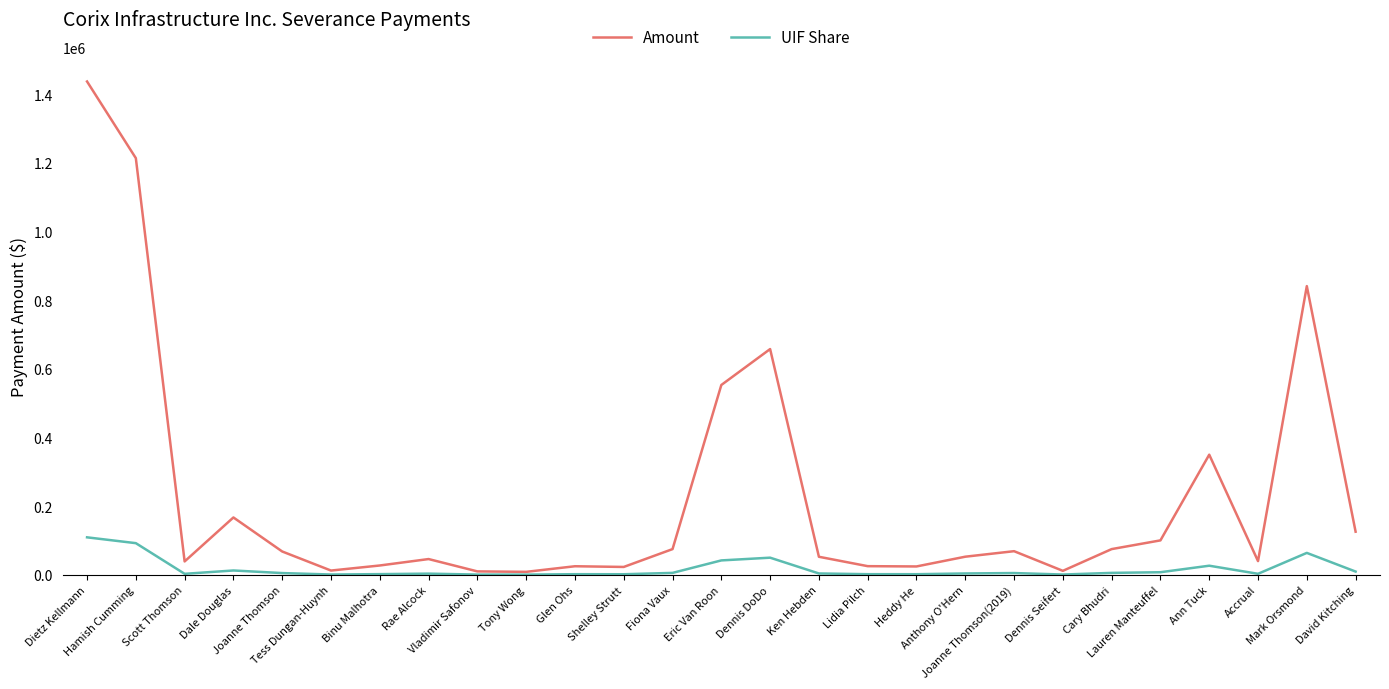

List the series in order of their overall mean, lowest first.

UIF Share, Amount